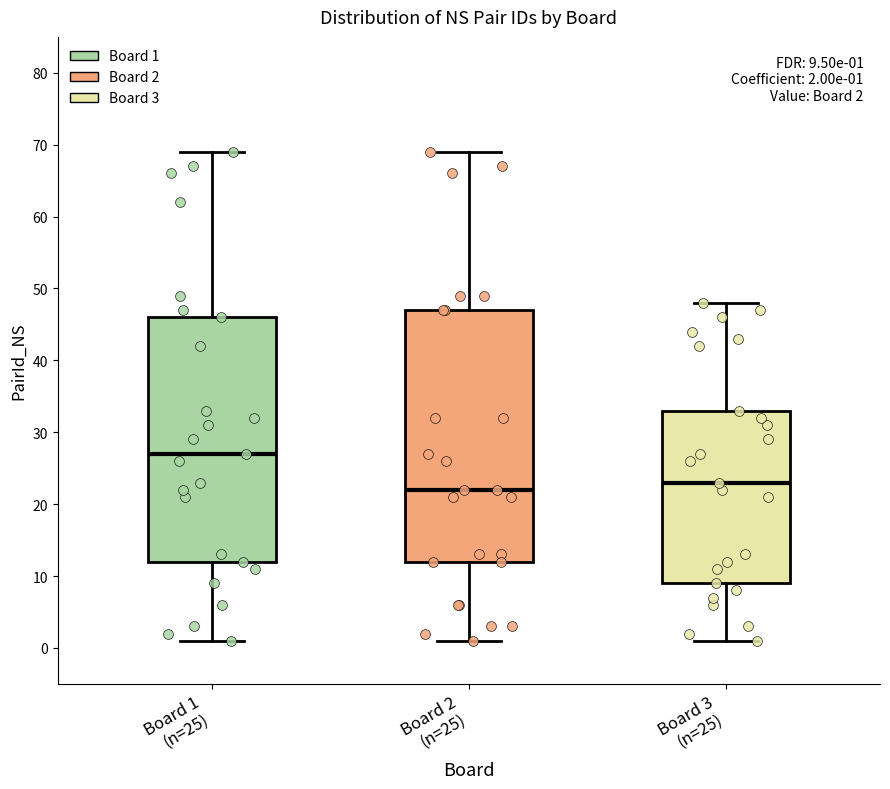

Which box has the lowest median line?

Board 2 (n=25)